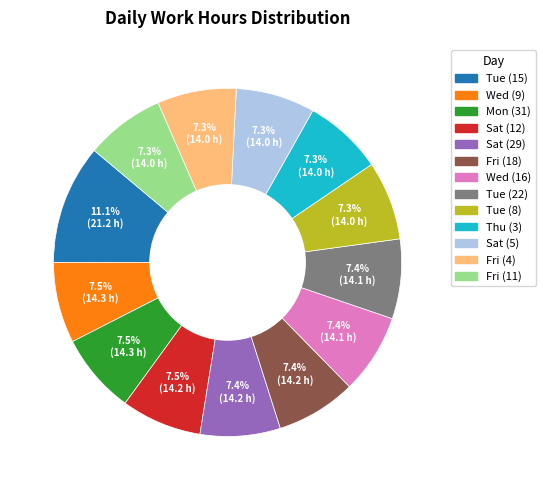

To the nearest percent, what is the difference between the largest and smallest slice percentages?

4%